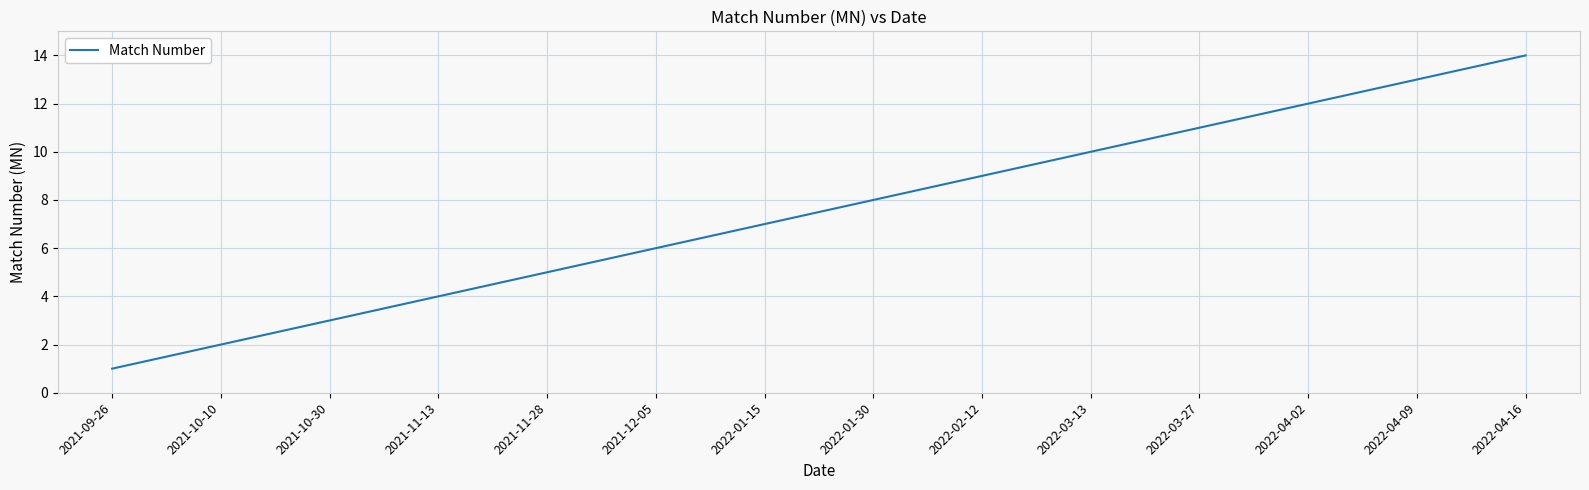

What position from the right is 2021-09-26?

14